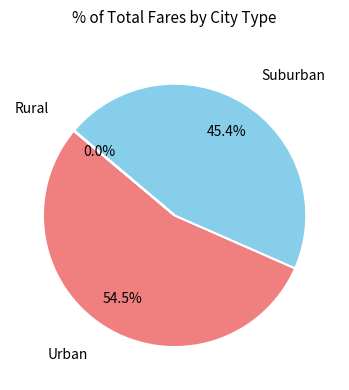

Is there a majority slice in this chart?

Yes